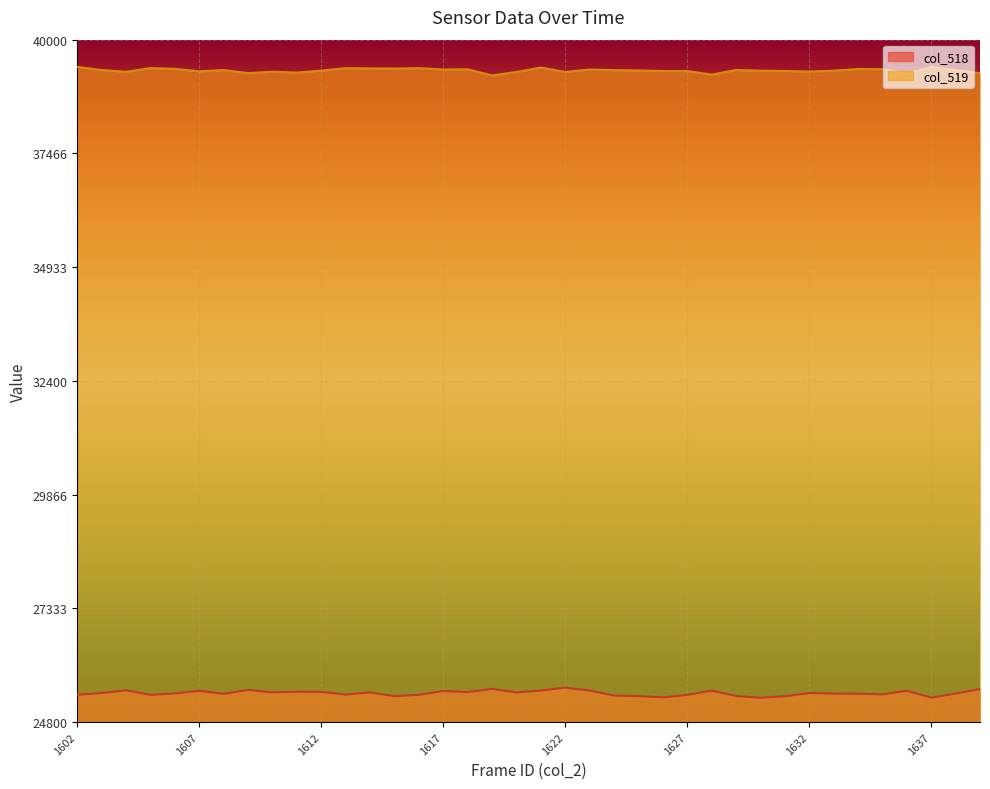

What are all the series names shown in the legend?

col_518, col_519